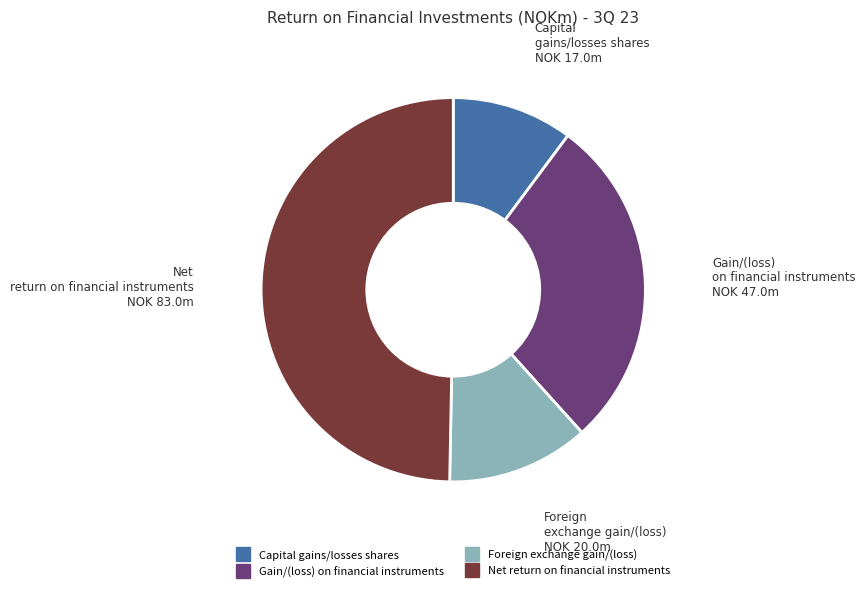

Between Foreign exchange gain/(loss) and Gain/(loss) on financial instruments, which is larger?

Gain/(loss) on financial instruments